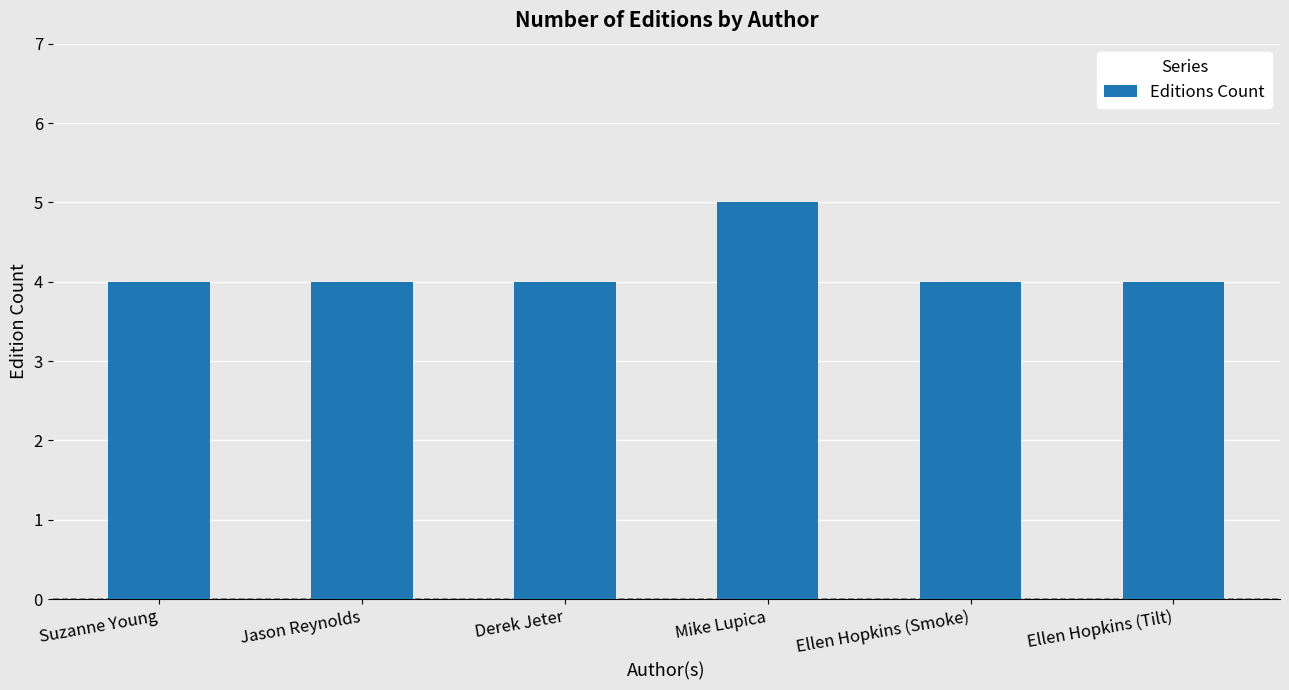

What is the smallest value displayed?

4